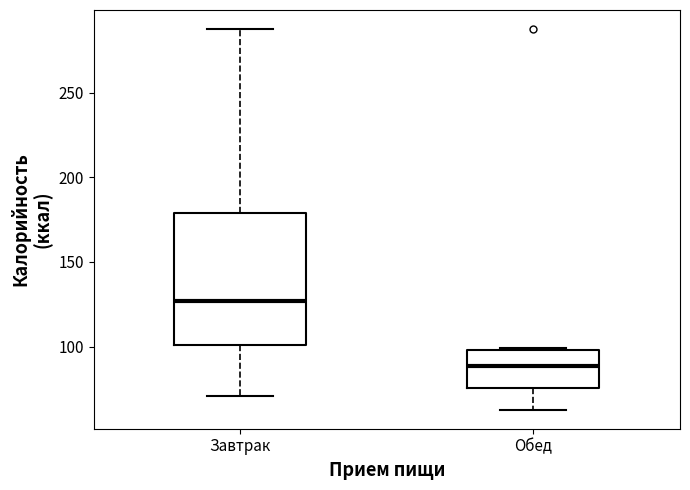

Which box's median line is the lowest?

Обед